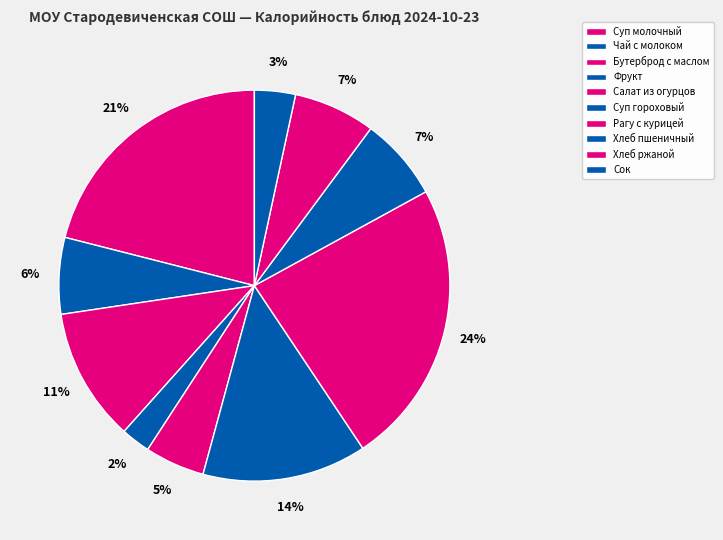

To the nearest percent, what is the difference between the largest and smallest slice percentages?

21%